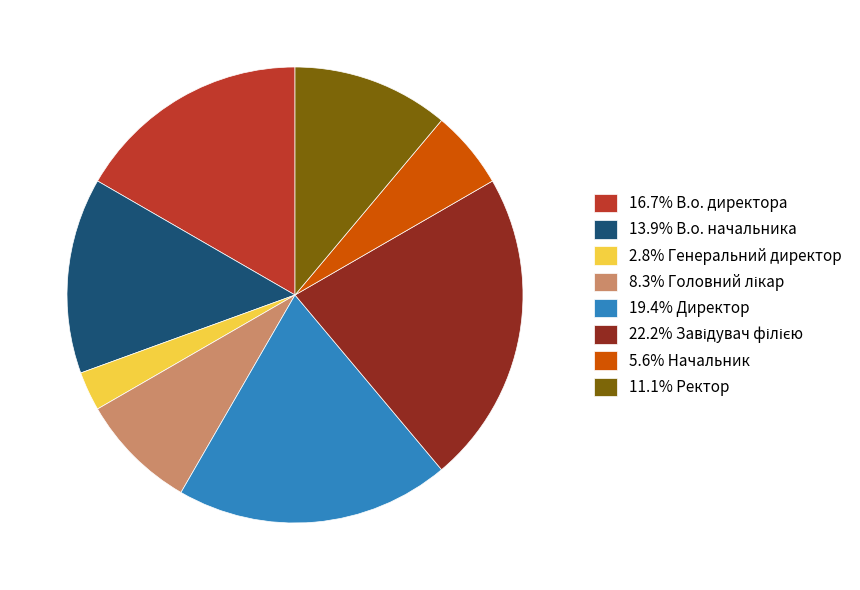

Does 5.6% Начальник account for over 50% of the chart?

No